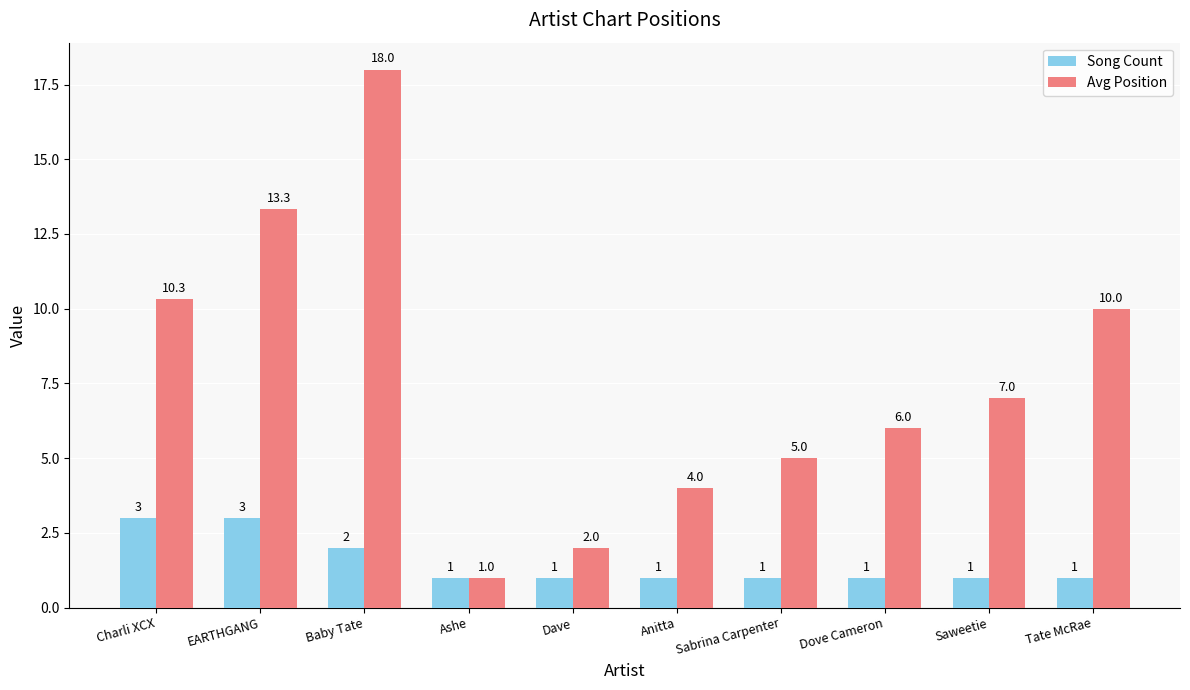

Which series has the largest range (max minus min)?

Avg Position